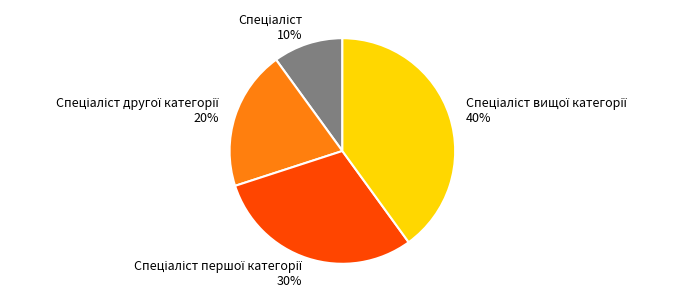

Does any single category account for the majority?

No